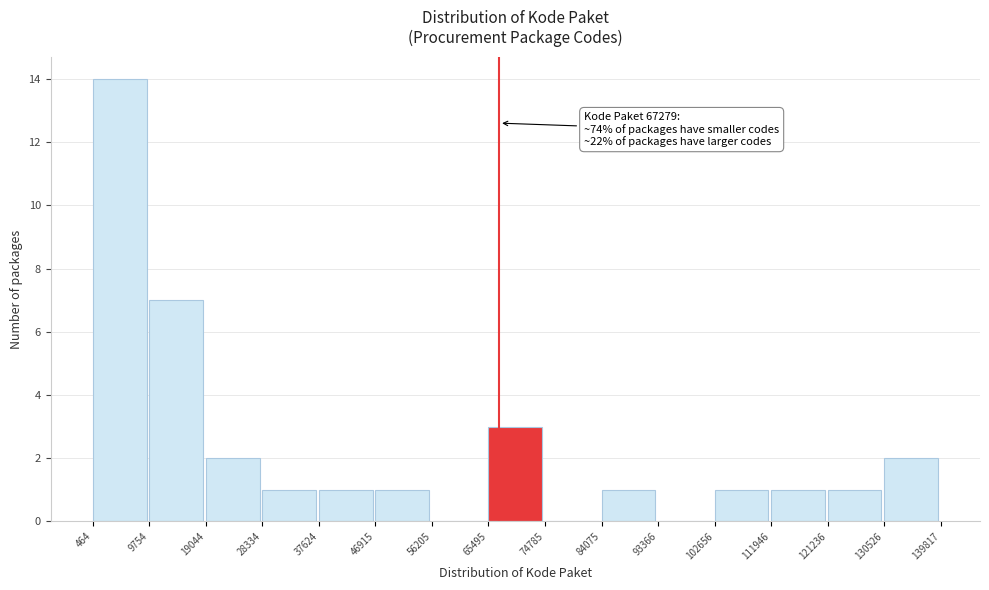

Over which range of the x-axis is the bar tallest?

464 to 9754